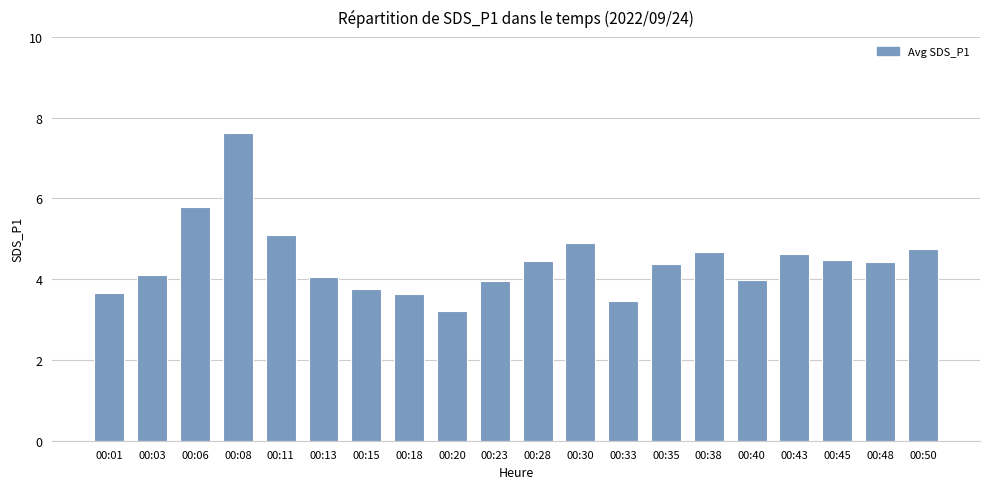

What is the difference between the values at 00:33 and 00:03?

0.6